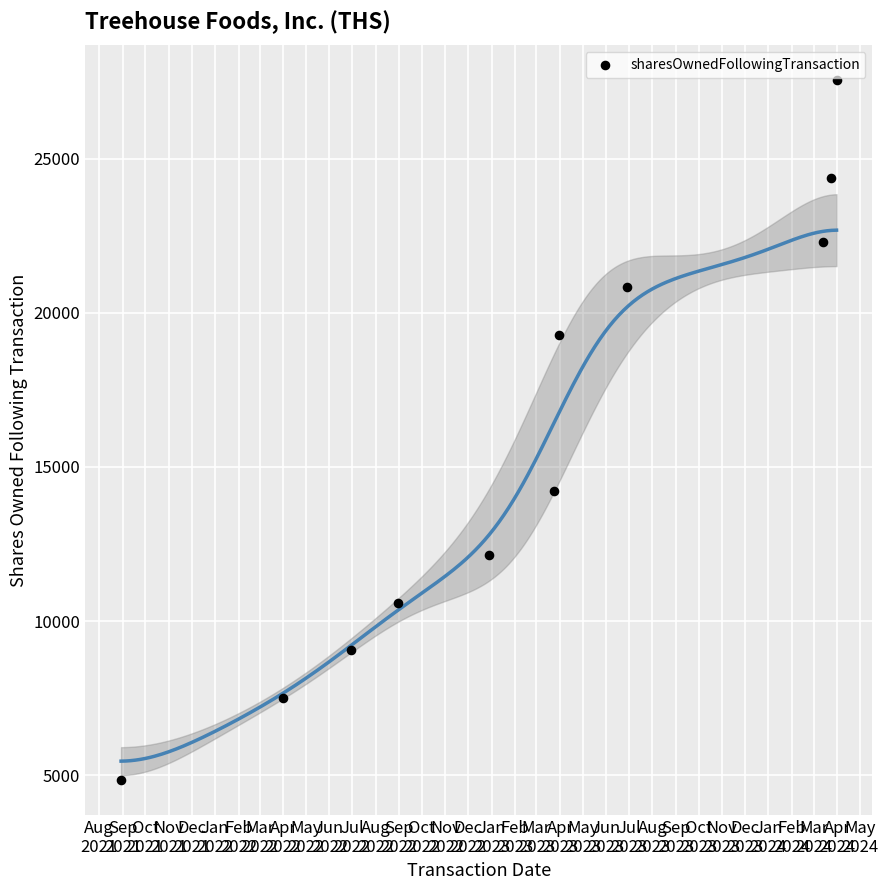

What Y value in the scatter plot is closest to 16191?

14230